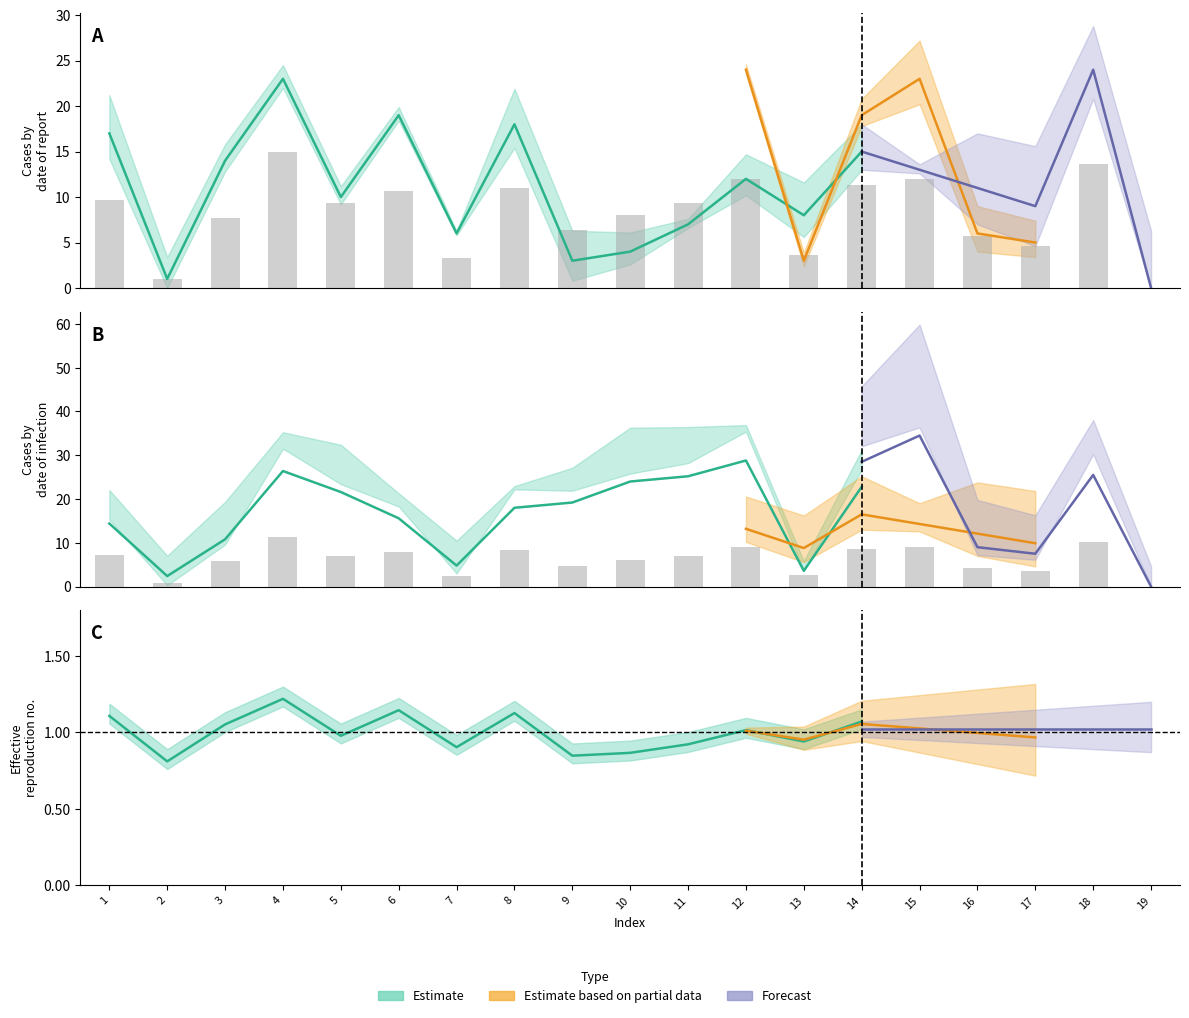

Between 7 and 8, which is larger?

8